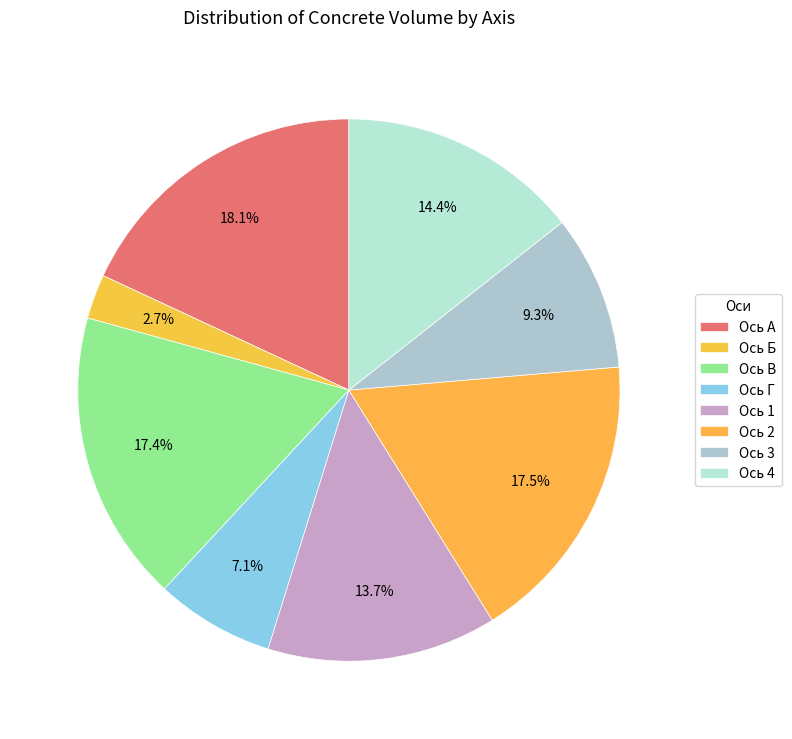

The Ось 4 slice represents 14% of the pie. True or false?

True